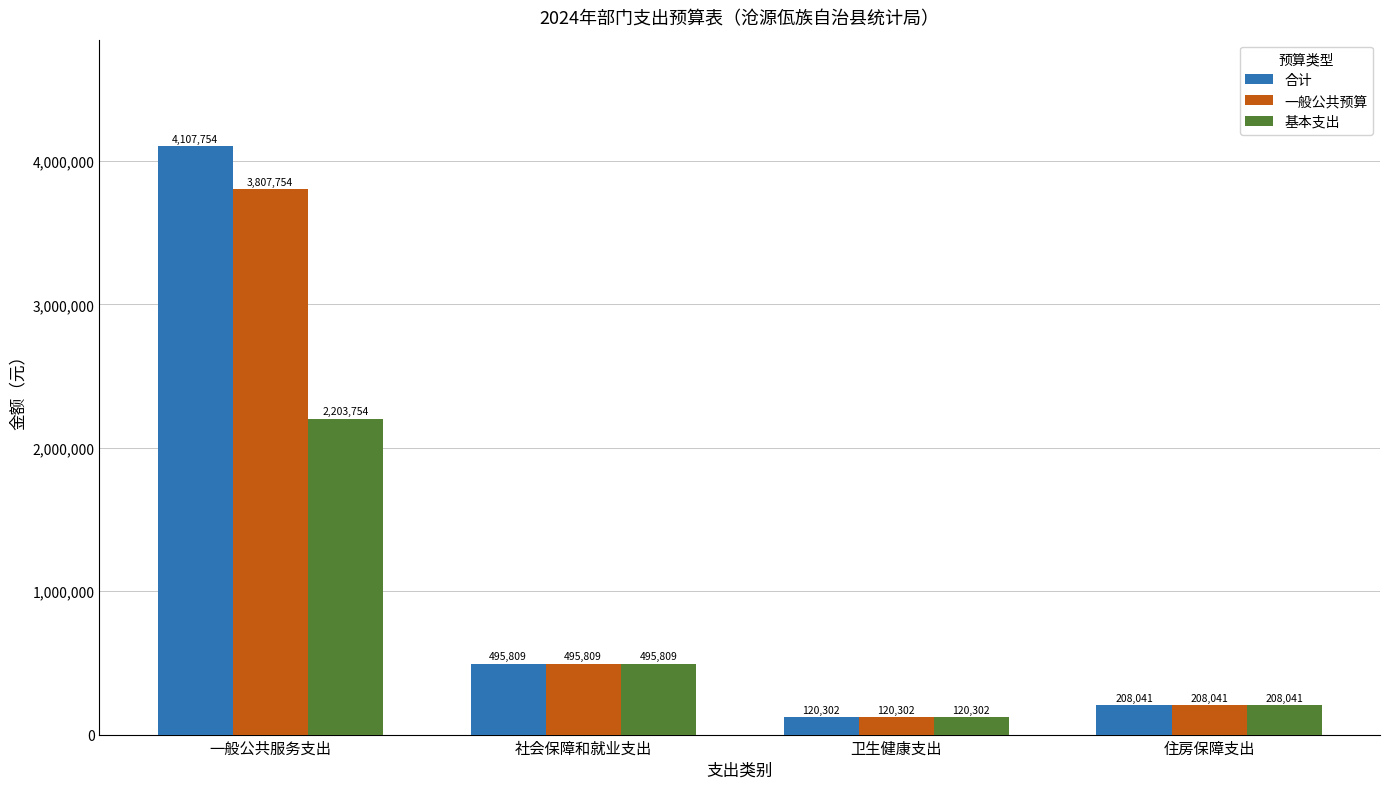

Which category has the highest value across all series?

一般公共服务支出